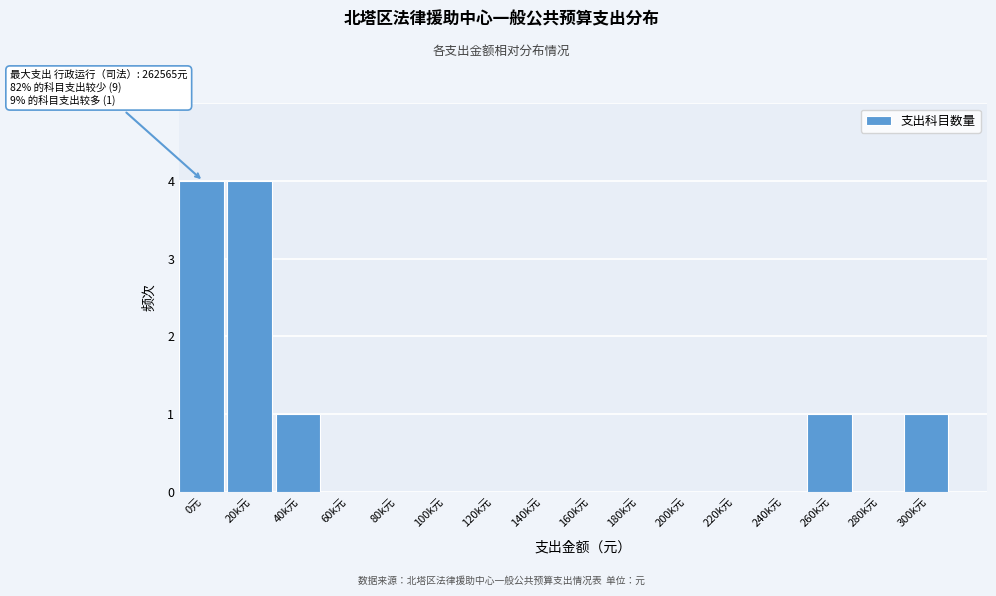

Reading left to right, transcribe all the data shown in this chart.

0元=4	20k元=4	40k元=1	60k元=0	80k元=0	100k元=0	120k元=0	140k元=0	160k元=0	180k元=0	200k元=0	220k元=0	240k元=0	260k元=1	280k元=0	300k元=1